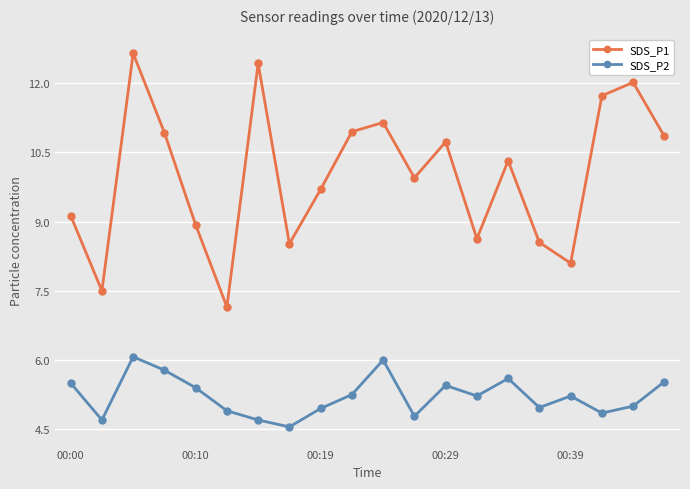

Count the number of categories in the chart.

20